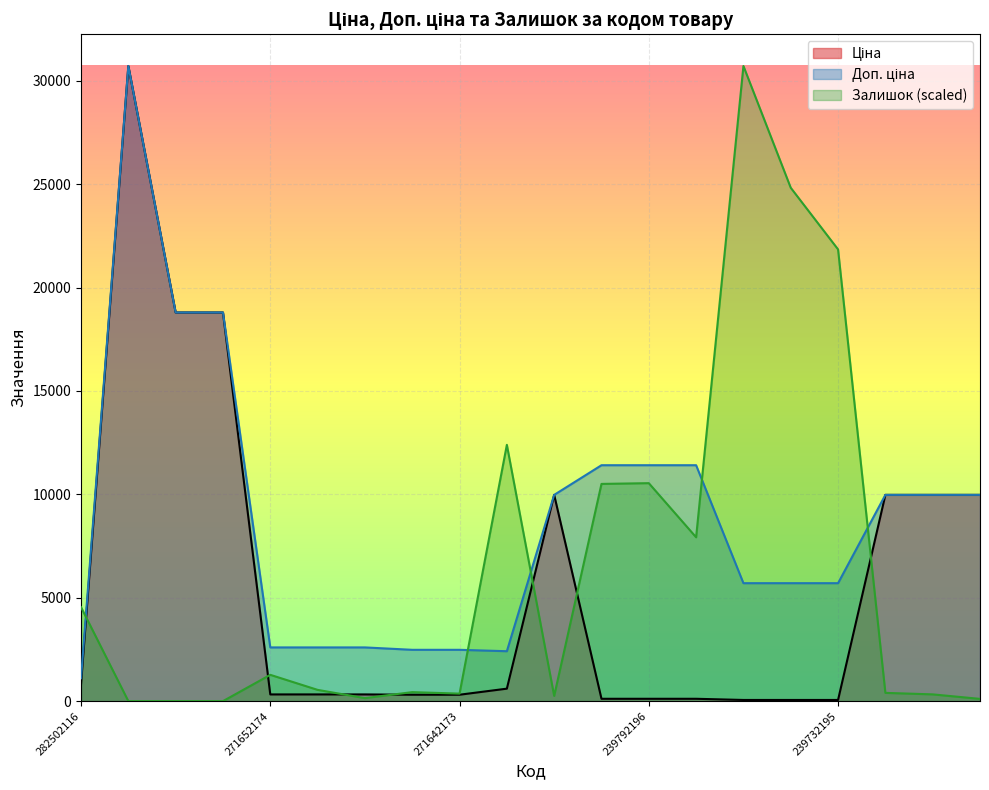

How many interior local valleys does the Доп. ціна series have?

1